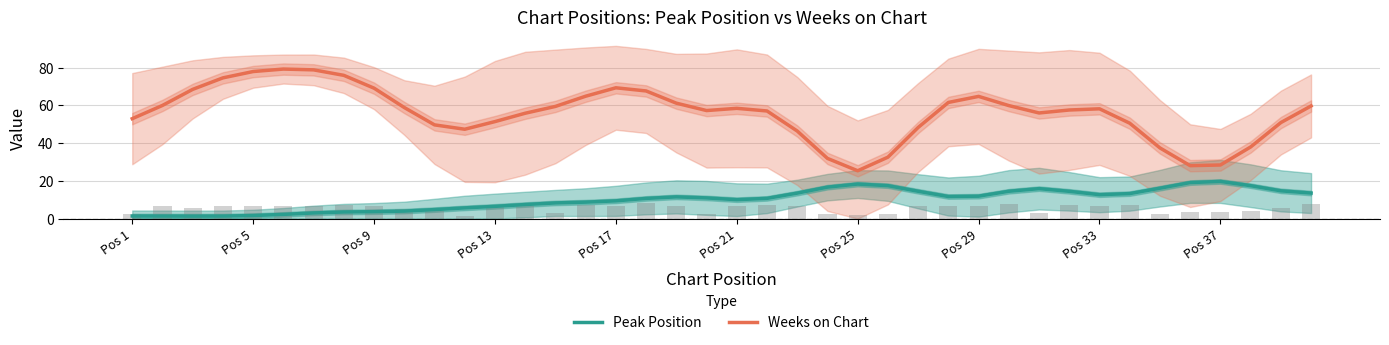

The Peak Position series shows 32.7 at Pos 25. True or false?

False